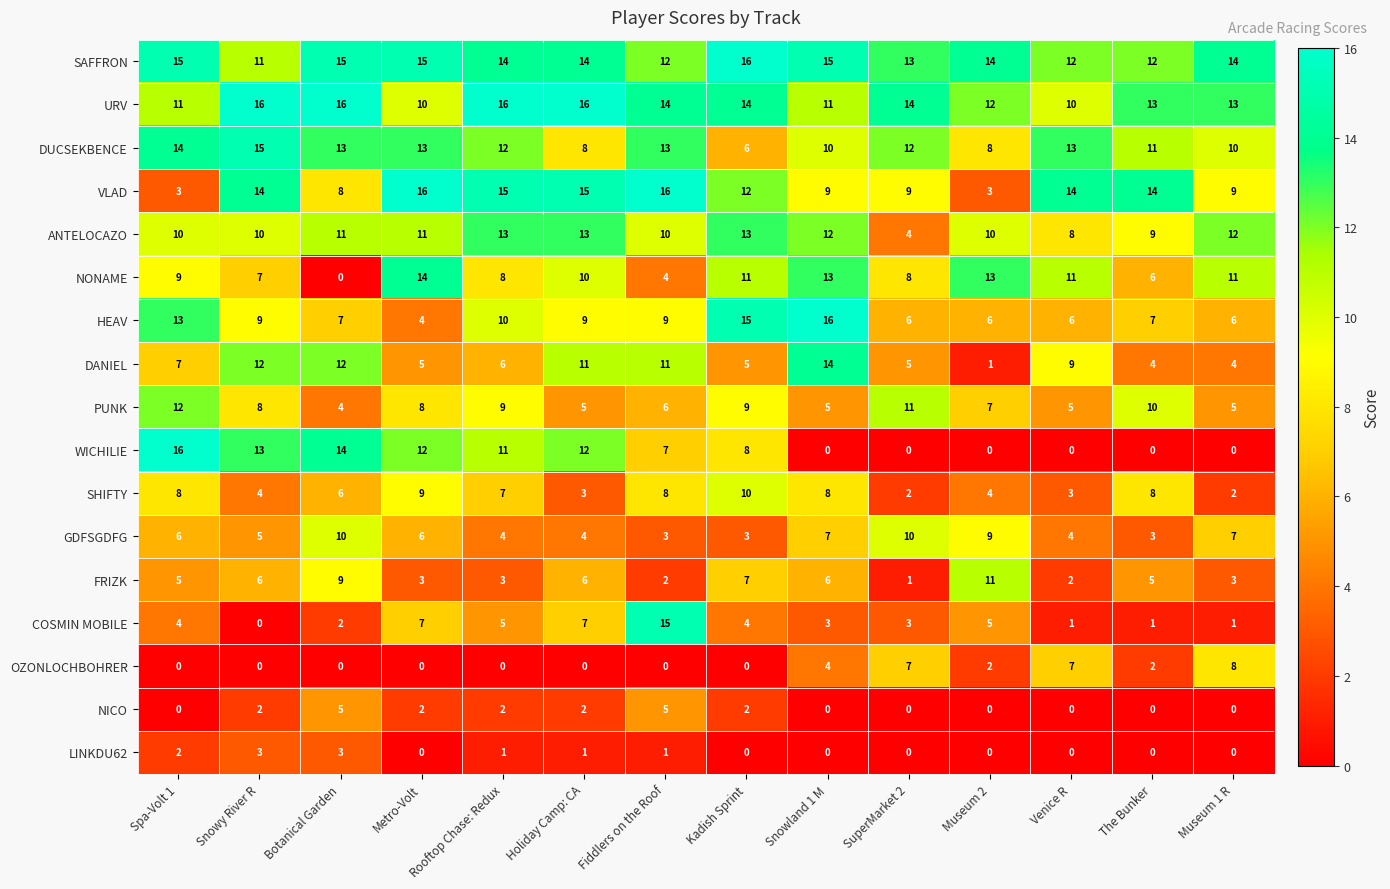

Which series changed the most between Museum 2 and Museum 1 R?

FRIZK